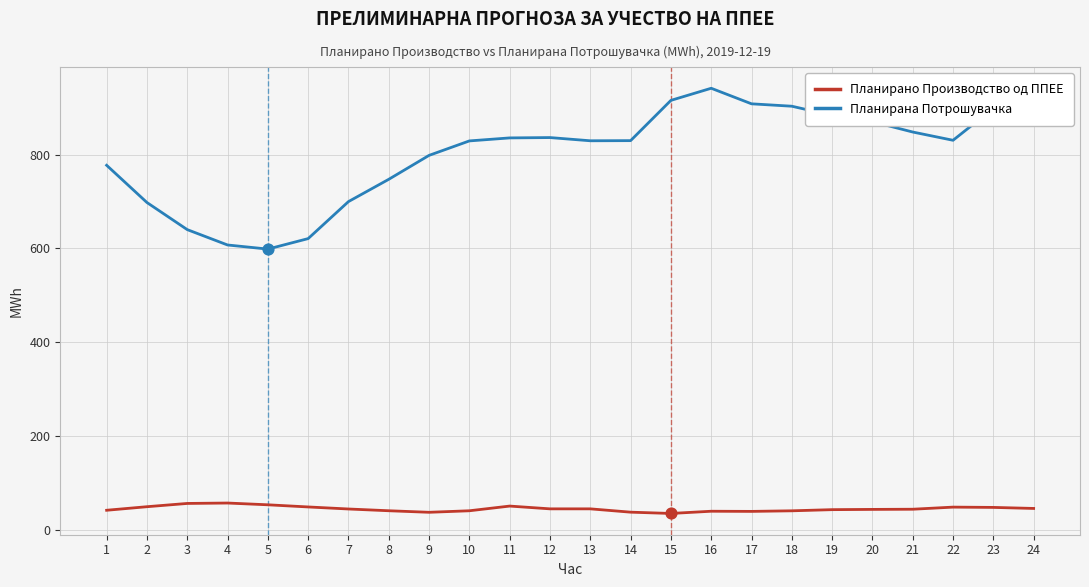

Which series has the widest spread of values?

Планирана Потрошувачка